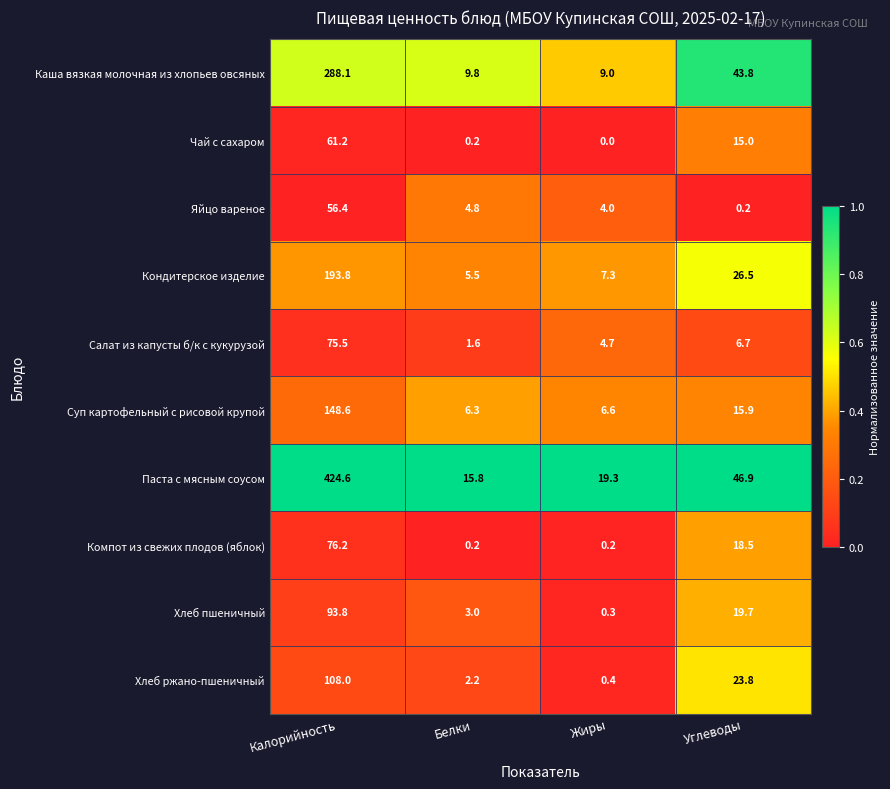

The Салат из капусты б/к с кукурузой series shows 9.7 at Углеводы. True or false?

False